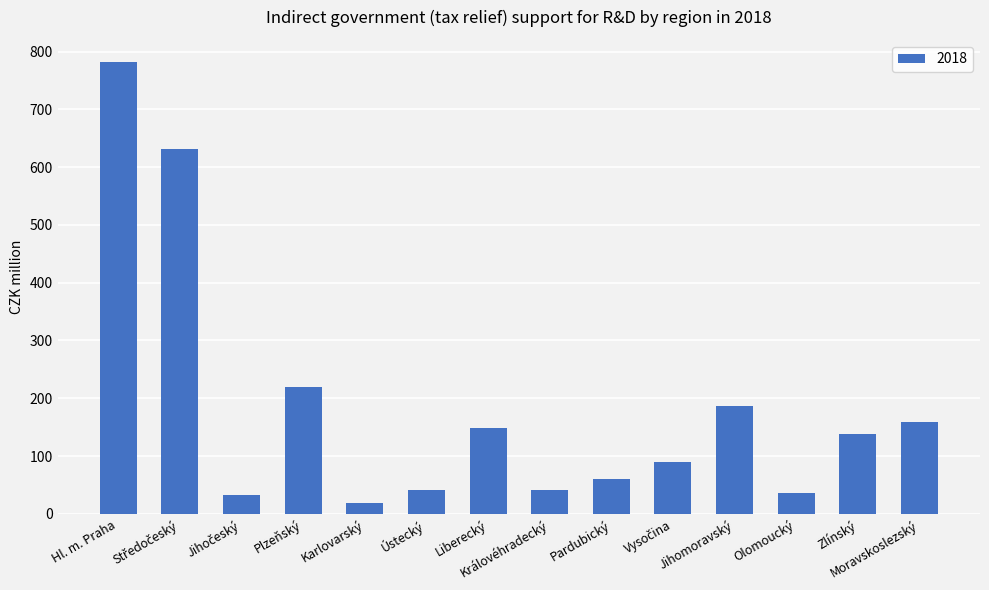

The value at Plzeňský is 220.3. True or false?

True